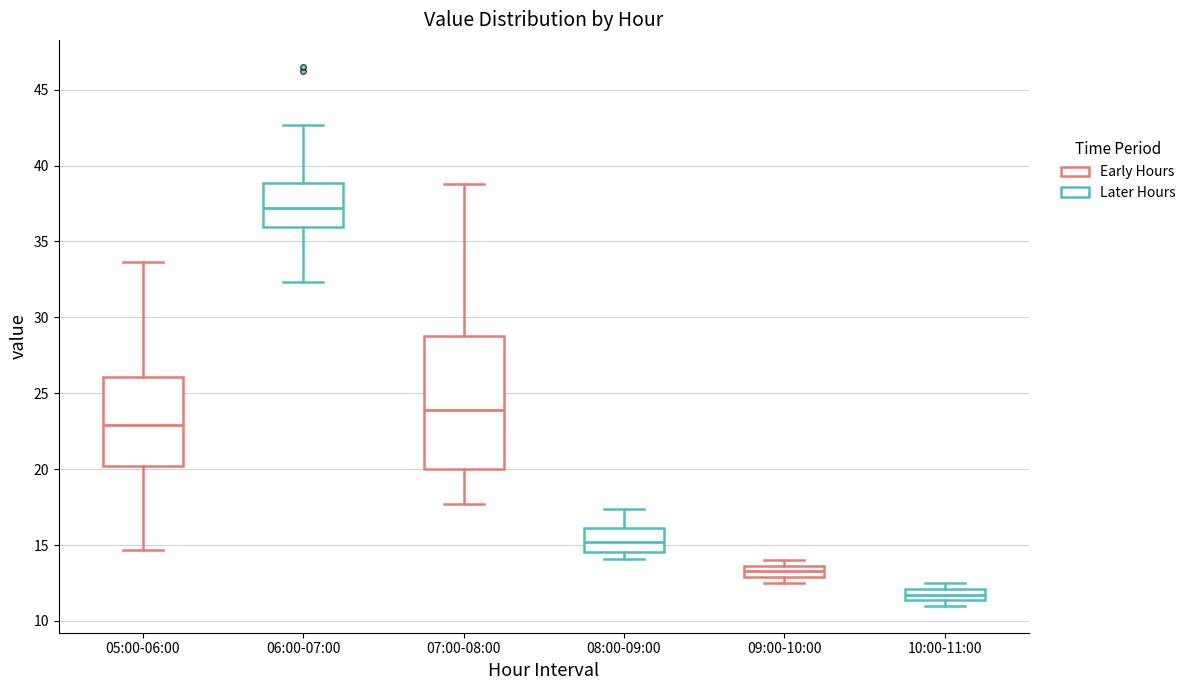

Where does the lower whisker of the box for 07:00-08:00 end on the y-axis? The values are not printed on the chart, so give them approximately, as read against the axis.

17.5